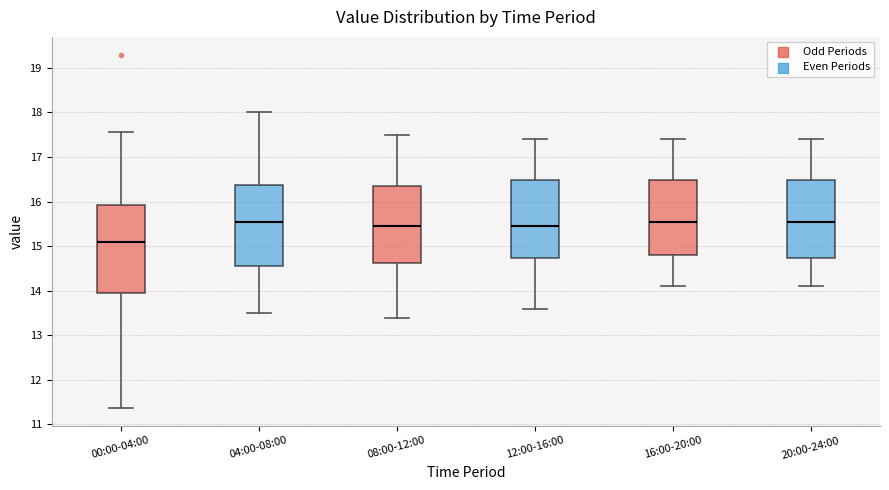

Where is the lower edge of the box for 16:00-20:00 on the y-axis? The values are not printed on the chart, so give them approximately, as read against the axis.

14.8